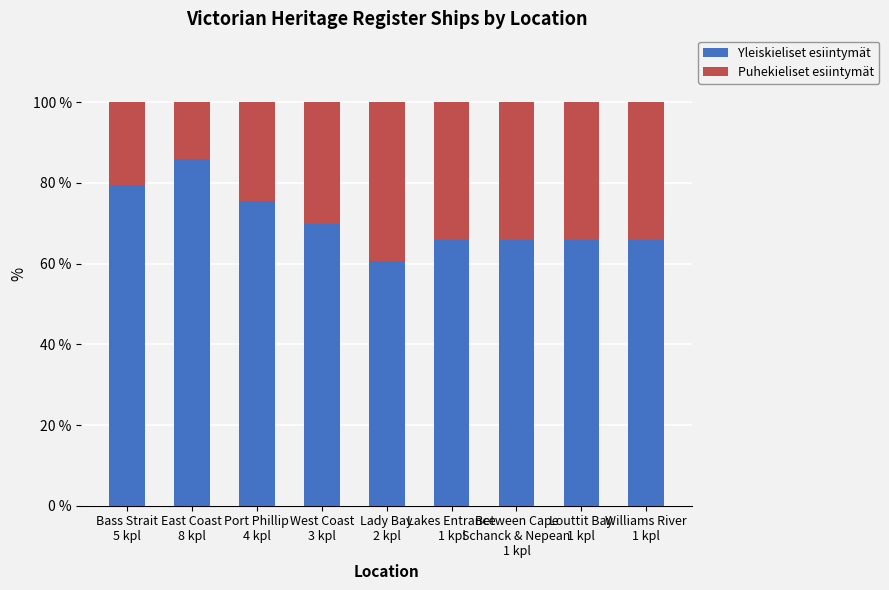

What is the sum of the Yleiskieliset esiintymät values at Port Phillip
4 kpl and Lakes Entrance
1 kpl?

141.3